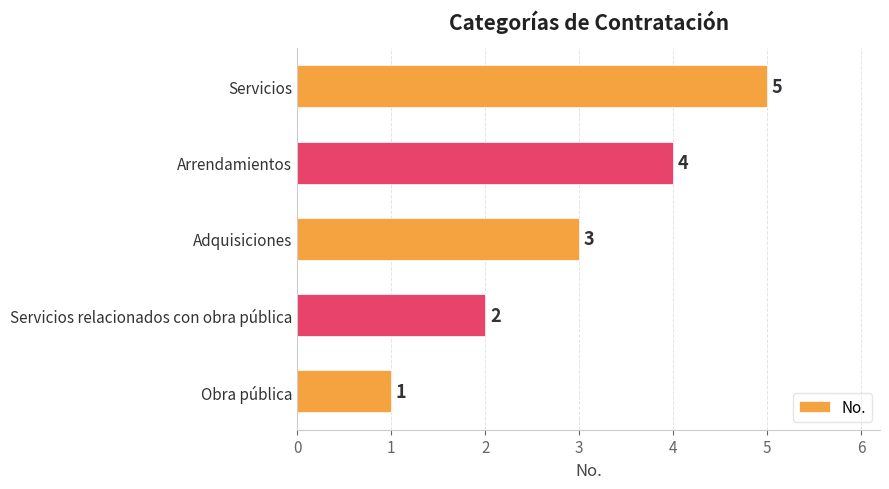

List the labels in order of value, smallest first.

Obra pública, Servicios relacionados con obra pública, Adquisiciones, Arrendamientos, Servicios